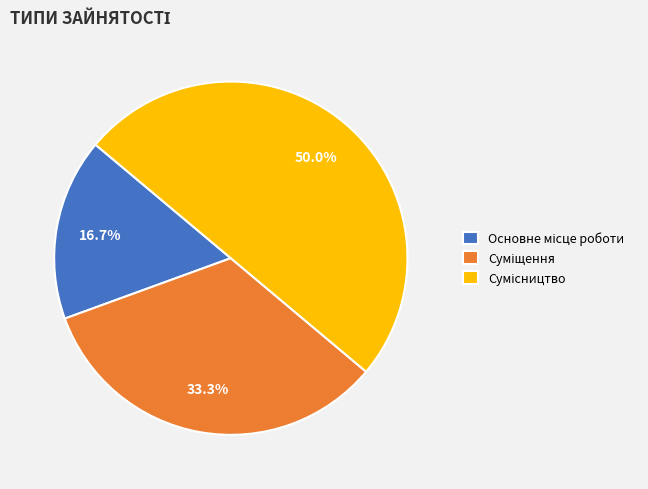

To the nearest percent, what is the combined percentage of Сумісництво and Основне місце роботи?

67%